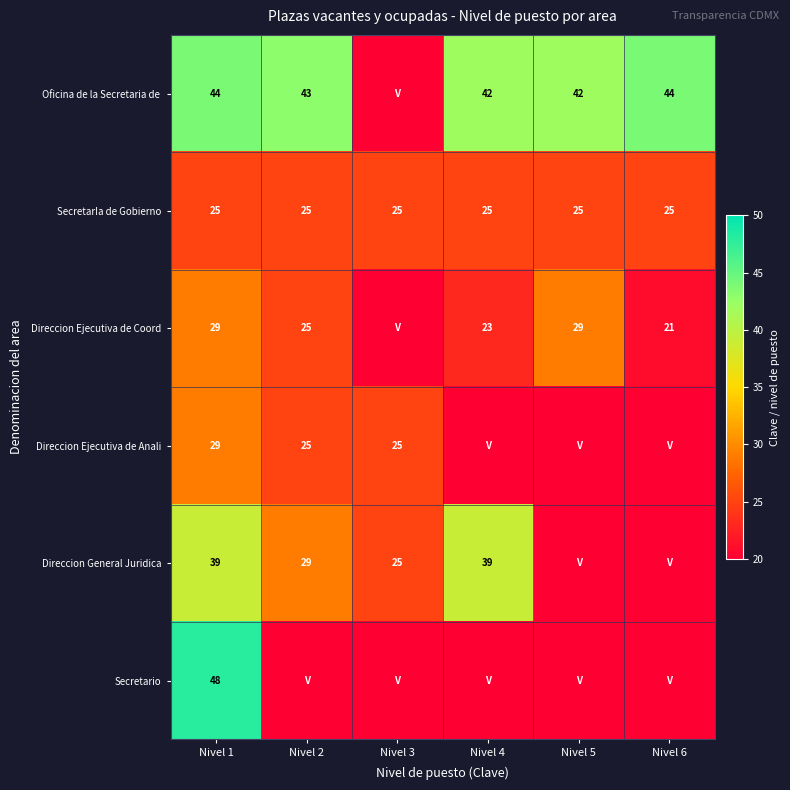

Is it true that Direccion Ejecutiva de Coord equals 9 at Nivel 2?

False